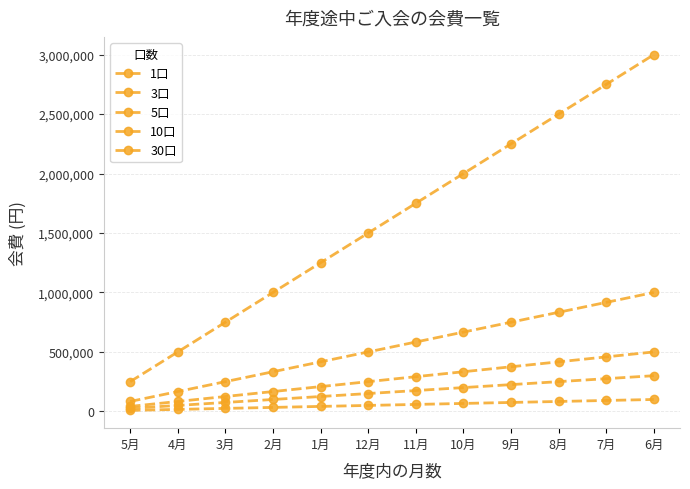

True or false: 10口 and 3口 cross at least once.

False